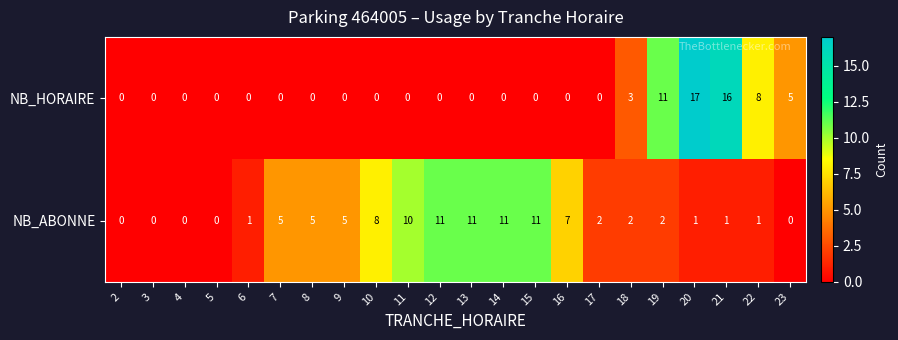

Which series has the largest range (max minus min)?

NB_HORAIRE